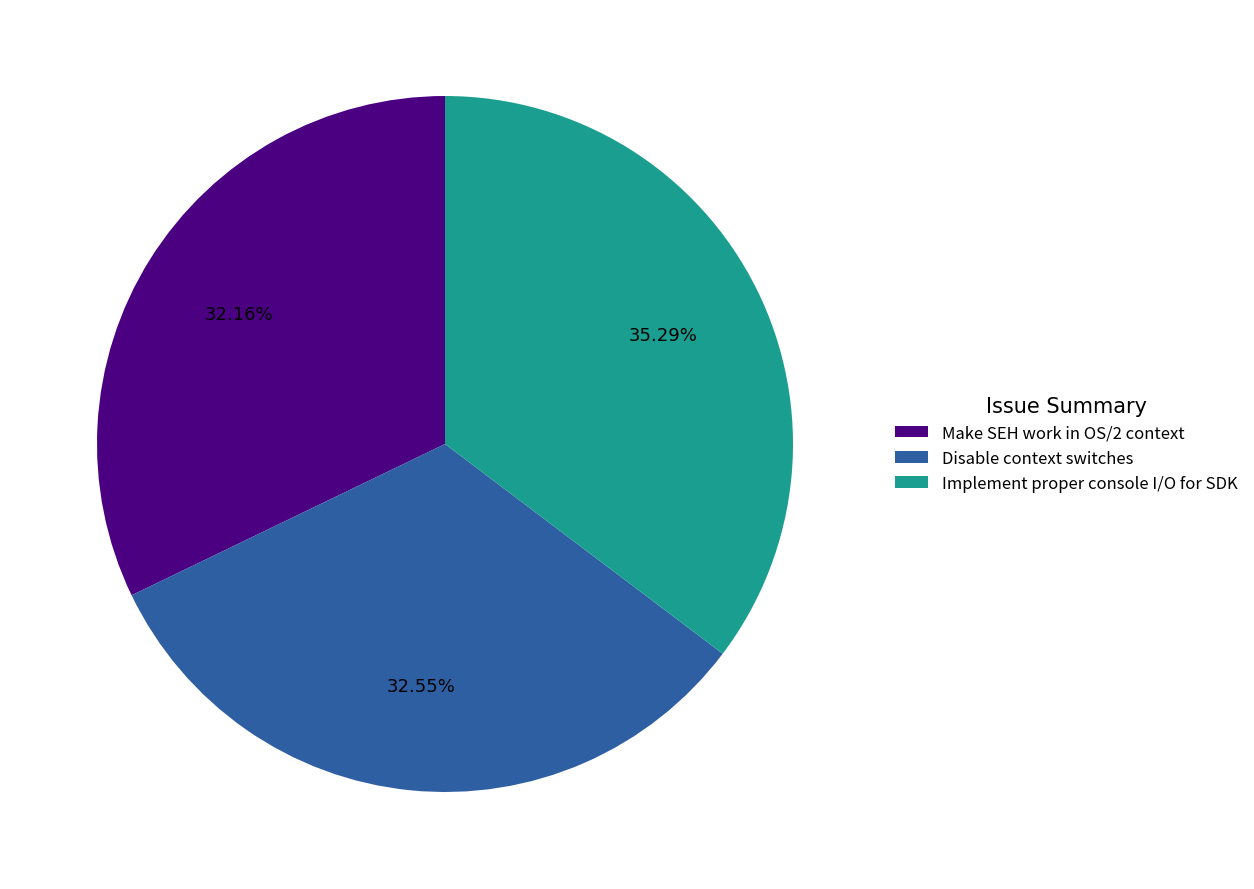

Is there a majority slice in this chart?

No